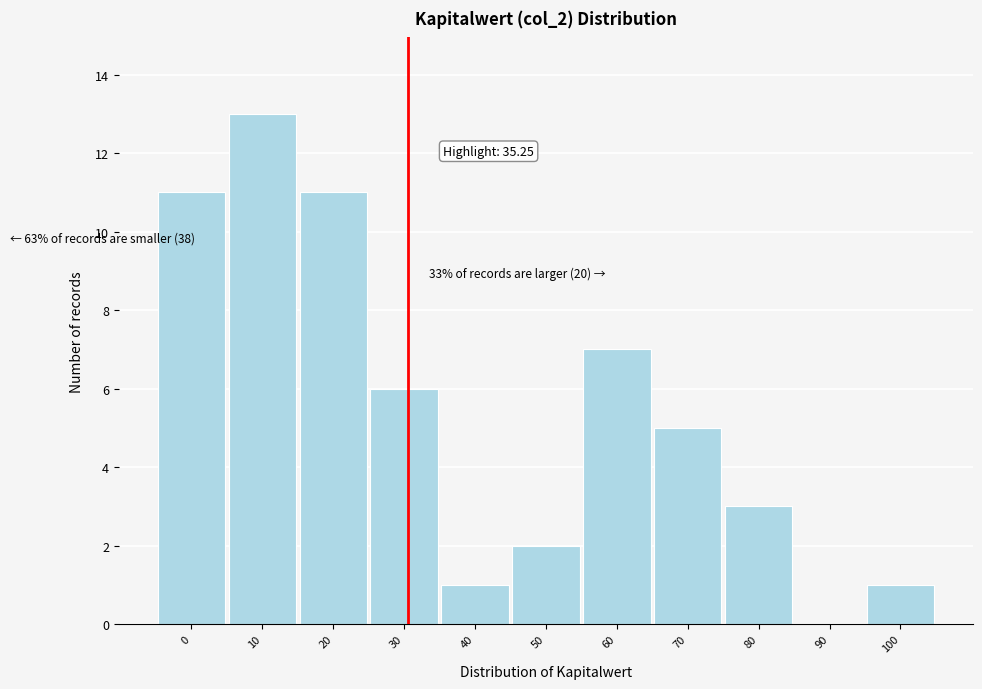

Reading left to right, extract all data points from this chart.

0=11	10=13	20=11	30=6	40=1	50=2	60=7	70=5	80=3	90=0	100=1